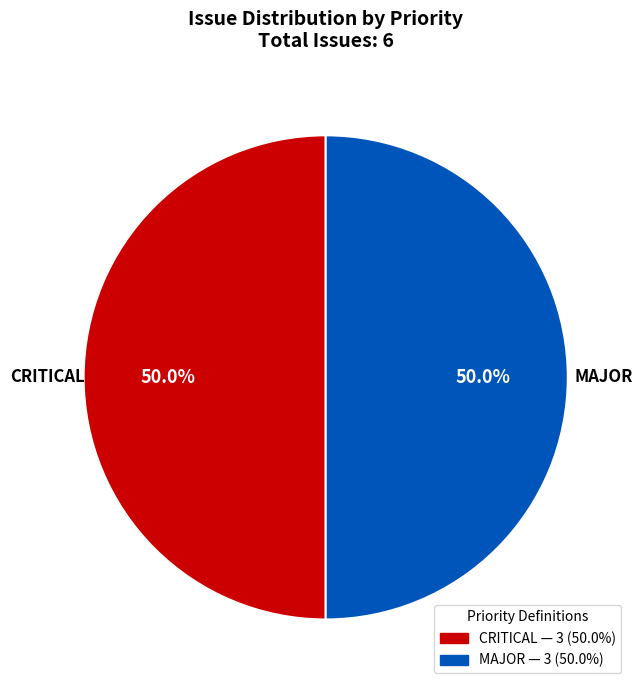

What is the largest slice in the pie chart?

critical